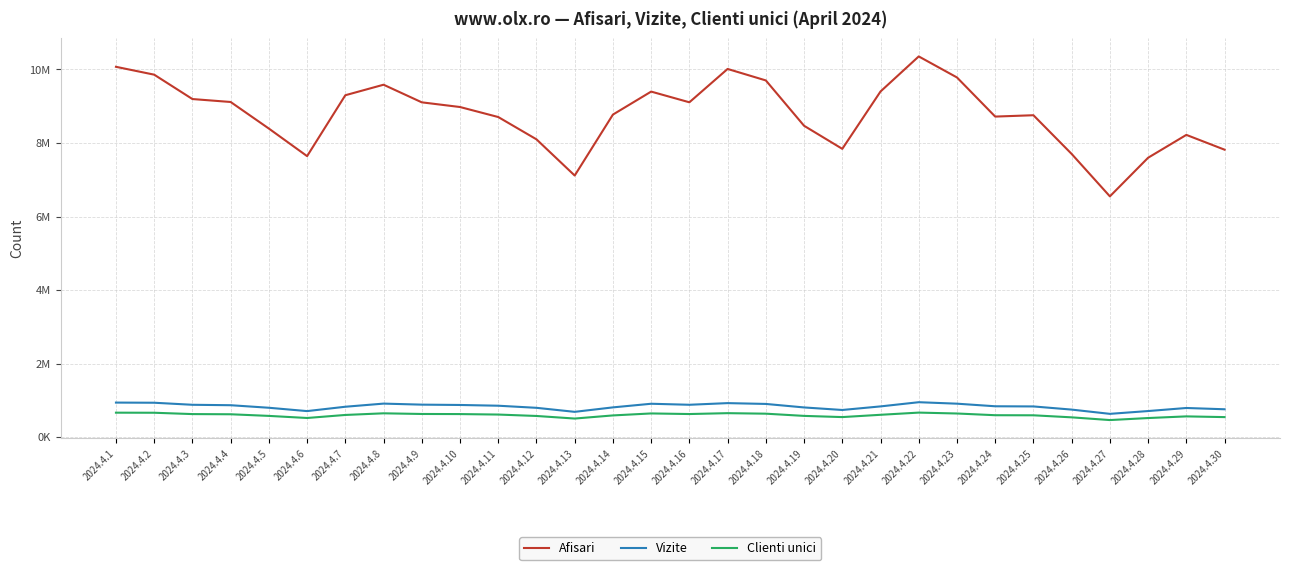

Does the chart have visible grid lines?

Yes